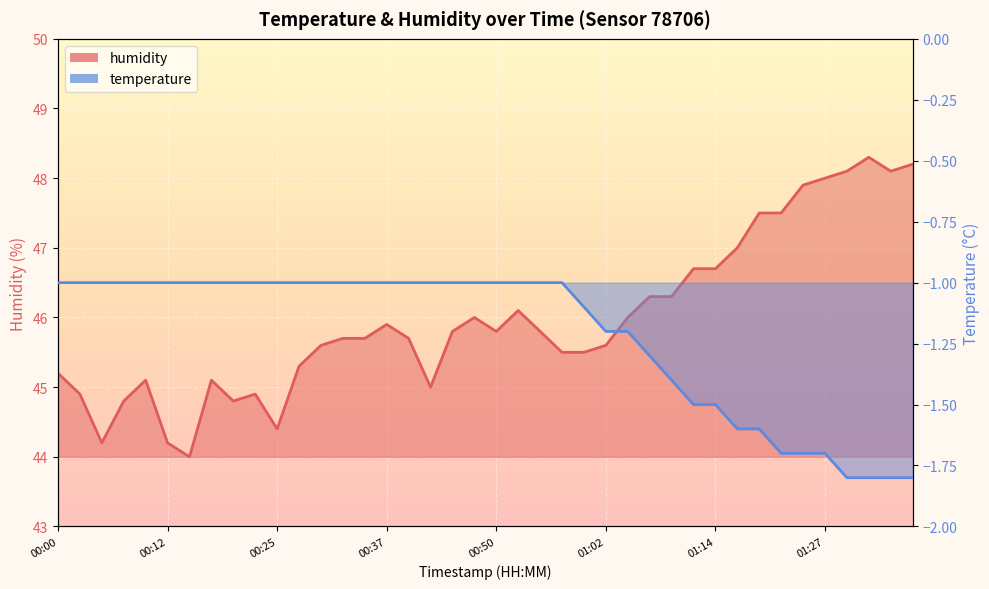

Reading left to right, transcribe all the data shown in this chart.

humidity: 00:00=45.2	00:02=44.9	00:05=44.2	00:07=44.8	00:10=45.1	00:12=44.2	00:15=44.0	00:17=45.1	00:20=44.8	00:22=44.9	00:25=44.4	00:27=45.3	00:30=45.6	00:32=45.7	00:35=45.7	00:37=45.9	00:40=45.7	00:42=45.0	00:45=45.8	00:47=46.0	00:50=45.8	00:52=46.1	00:55=45.8	00:57=45.5	01:00=45.5	01:02=45.6	01:05=46.0	01:07=46.3	01:10=46.3	01:12=46.7	01:14=46.7	01:17=47.0	01:19=47.5	01:22=47.5	01:24=47.9	01:27=48.0	01:29=48.1	01:32=48.3	01:34=48.1	01:37=48.2
temperature: 00:00=-1.0	00:02=-1.0	00:05=-1.0	00:07=-1.0	00:10=-1.0	00:12=-1.0	00:15=-1.0	00:17=-1.0	00:20=-1.0	00:22=-1.0	00:25=-1.0	00:27=-1.0	00:30=-1.0	00:32=-1.0	00:35=-1.0	00:37=-1.0	00:40=-1.0	00:42=-1.0	00:45=-1.0	00:47=-1.0	00:50=-1.0	00:52=-1.0	00:55=-1.0	00:57=-1.0	01:00=-1.1	01:02=-1.2	01:05=-1.2	01:07=-1.3	01:10=-1.4	01:12=-1.5	01:14=-1.5	01:17=-1.6	01:19=-1.6	01:22=-1.7	01:24=-1.7	01:27=-1.7	01:29=-1.8	01:32=-1.8	01:34=-1.8	01:37=-1.8